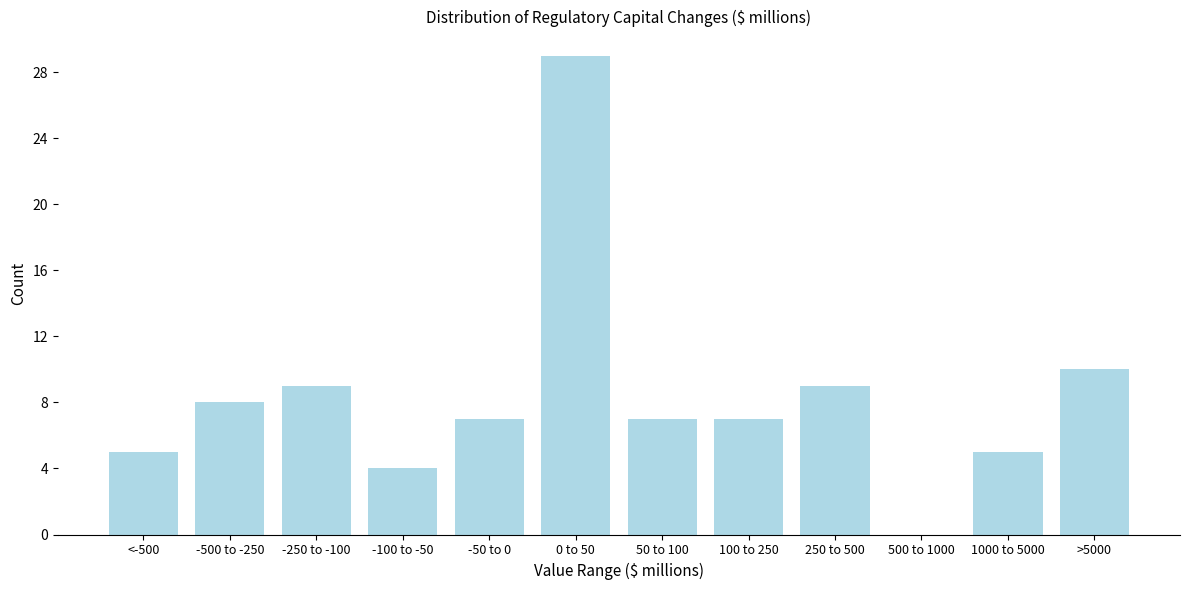

Reading right to left, list all the values displayed in this chart.

>5000=10	1000 to 5000=5	500 to 1000=0	250 to 500=9	100 to 250=7	50 to 100=7	0 to 50=29	-50 to 0=7	-100 to -50=4	-250 to -100=9	-500 to -250=8	<-500=5